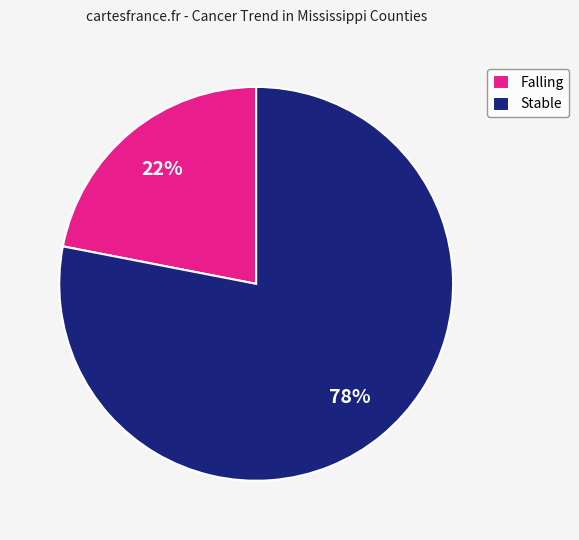

Is there a majority slice in this chart?

Yes